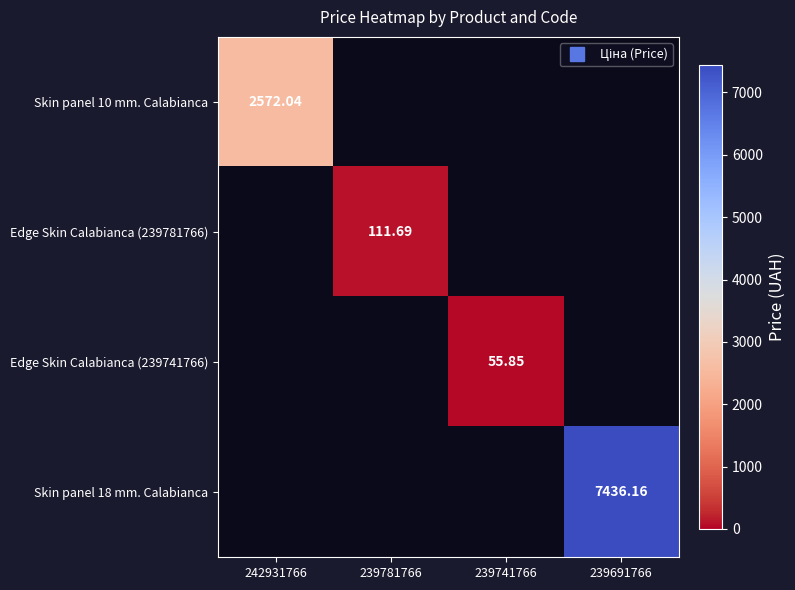

How many distinct data groups are displayed?

4